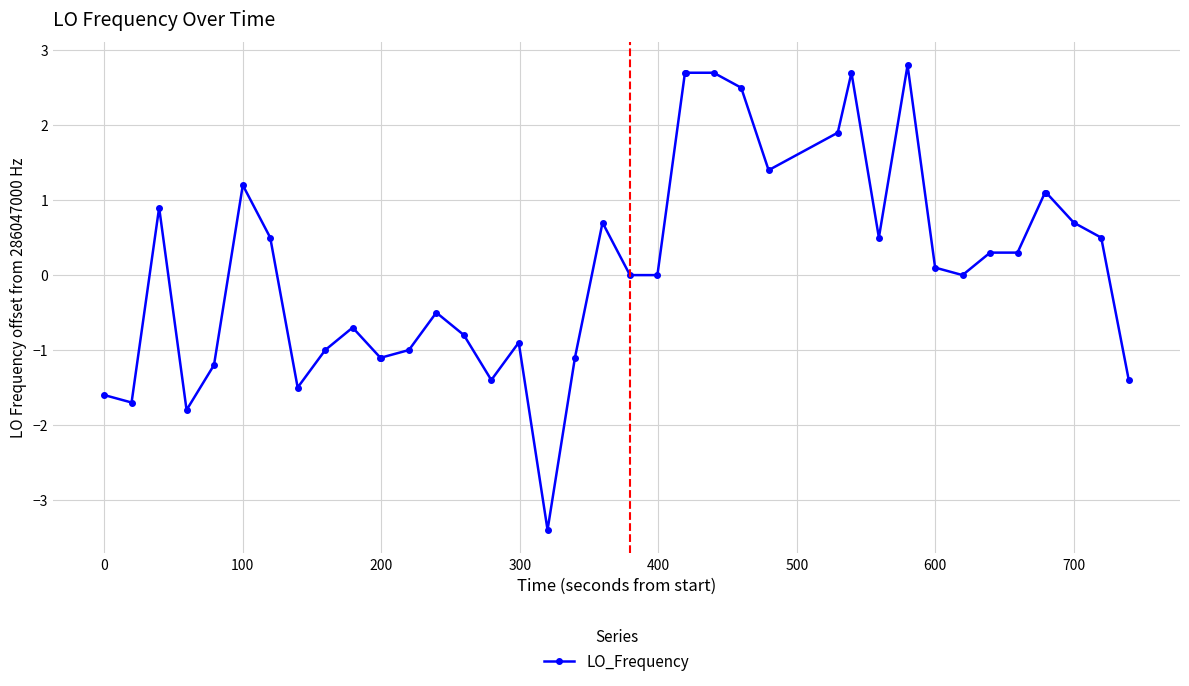

What is the value of the 20th point from the left?

0.7